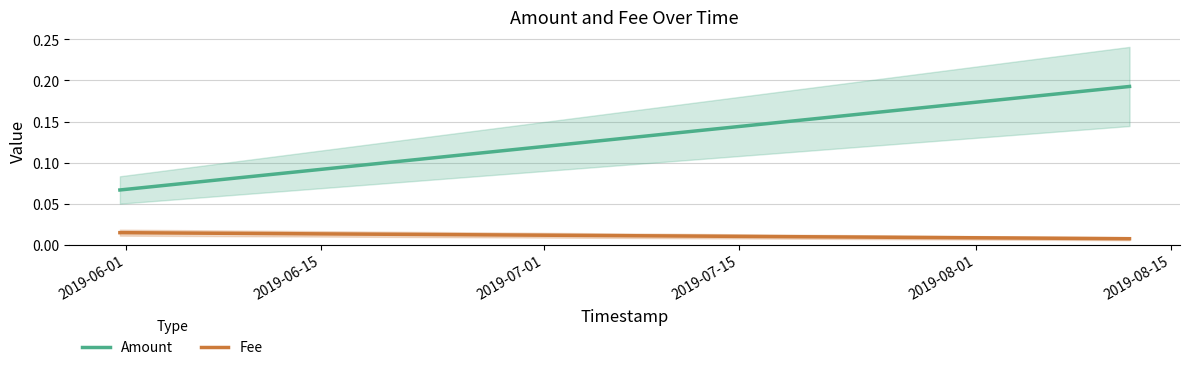

Rank the series by their maximum value, from lowest to highest.

Fee, Amount